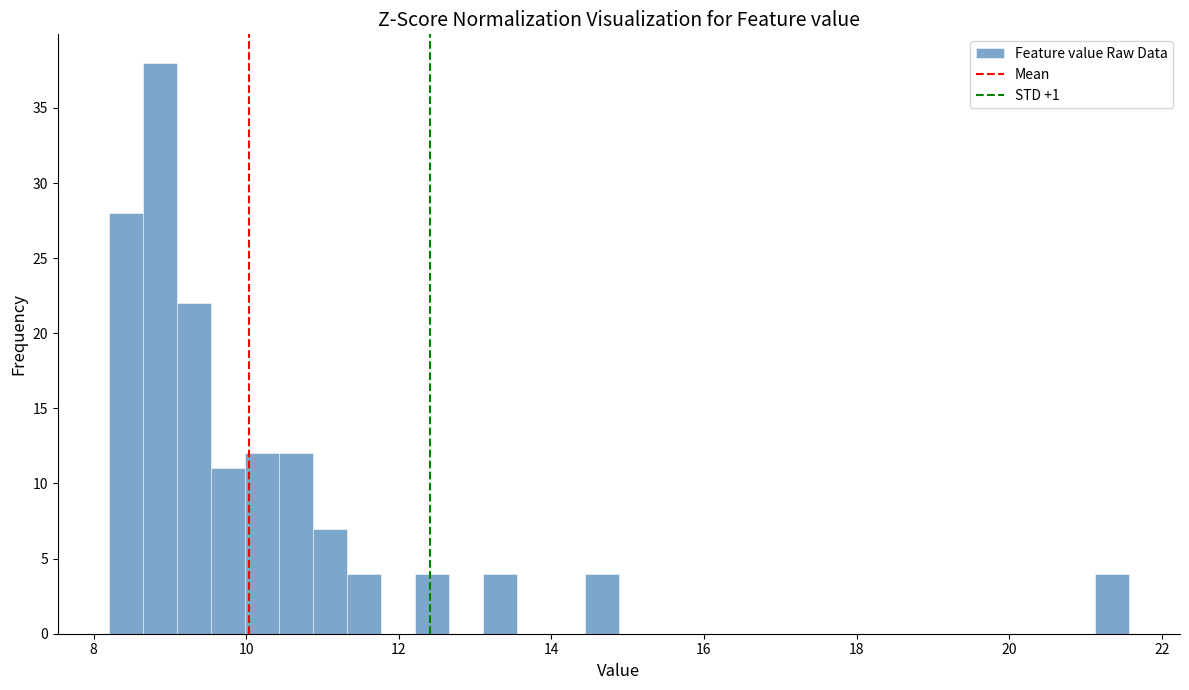

Around what value on the x-axis is the tallest bar? Give the approximate position of its centre, as read against the axis.

8.8